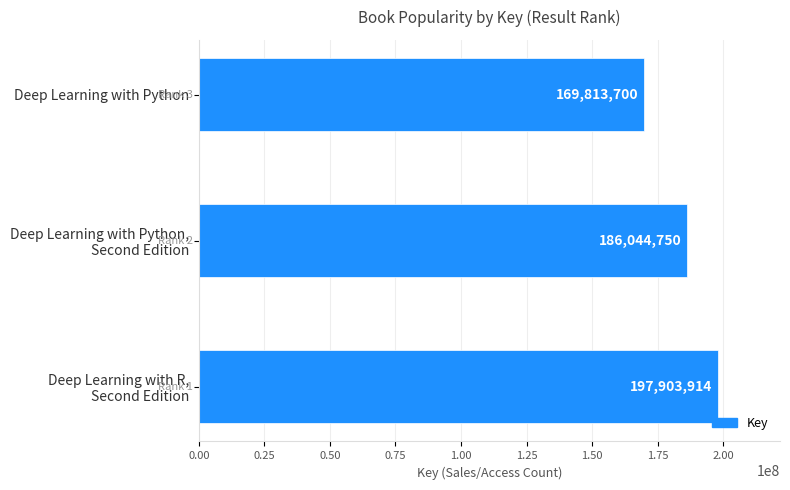

True or false: the data shows 57434856 at Deep Learning with Python.

False